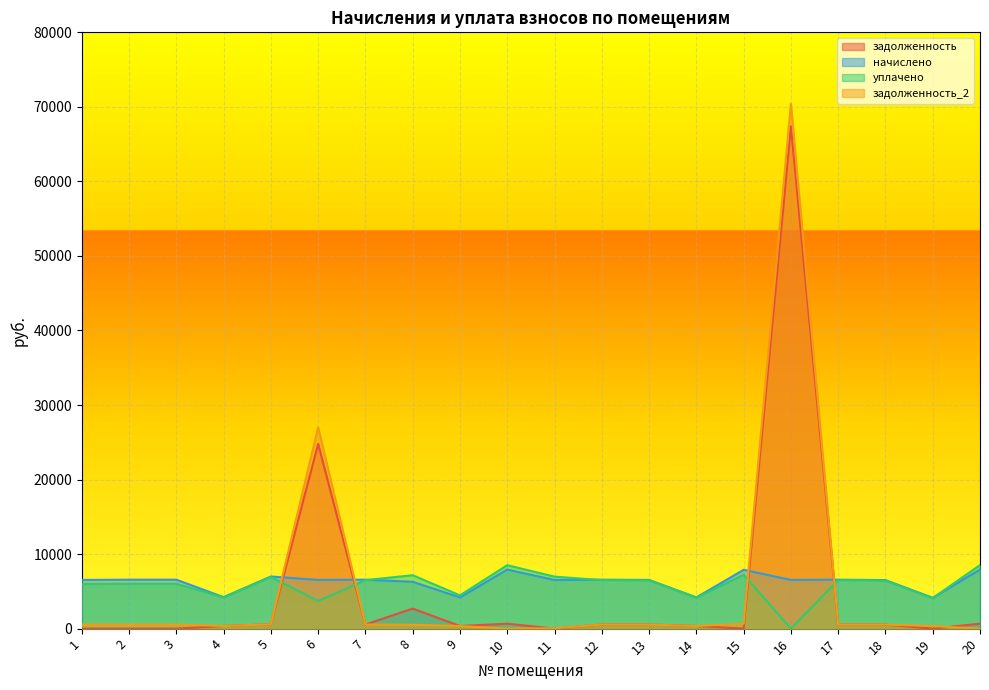

How many lines are shown in the chart?

4